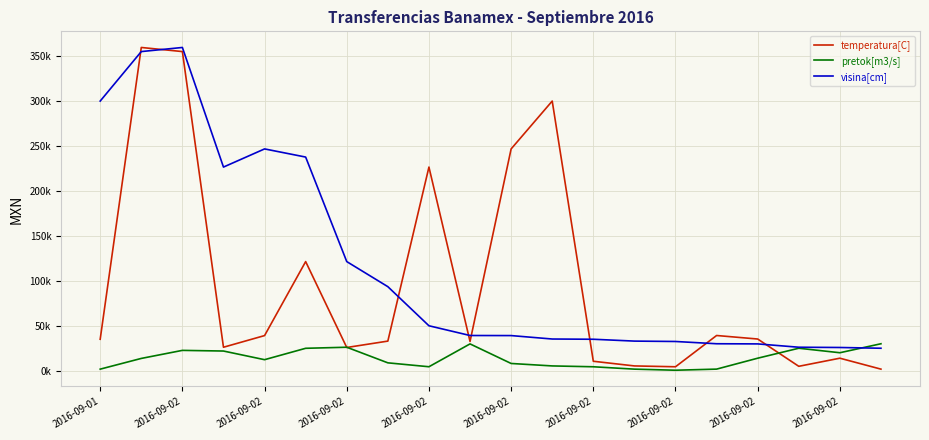

Which series ends up on top after the final intersection of pretok[m3/s] and temperatura[C]?

pretok[m3/s]